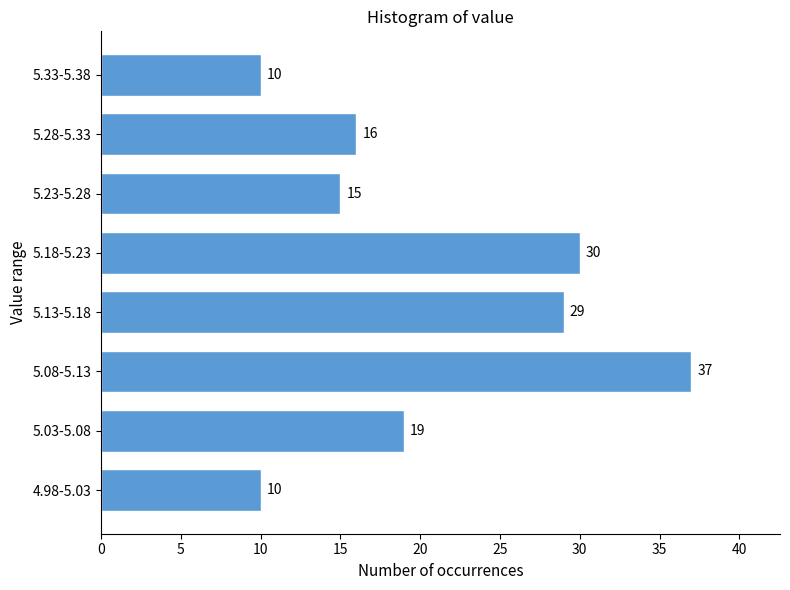

Reading bottom to top, extract all data points from this chart.

4.98-5.03=10	5.03-5.08=19	5.08-5.13=37	5.13-5.18=29	5.18-5.23=30	5.23-5.28=15	5.28-5.33=16	5.33-5.38=10